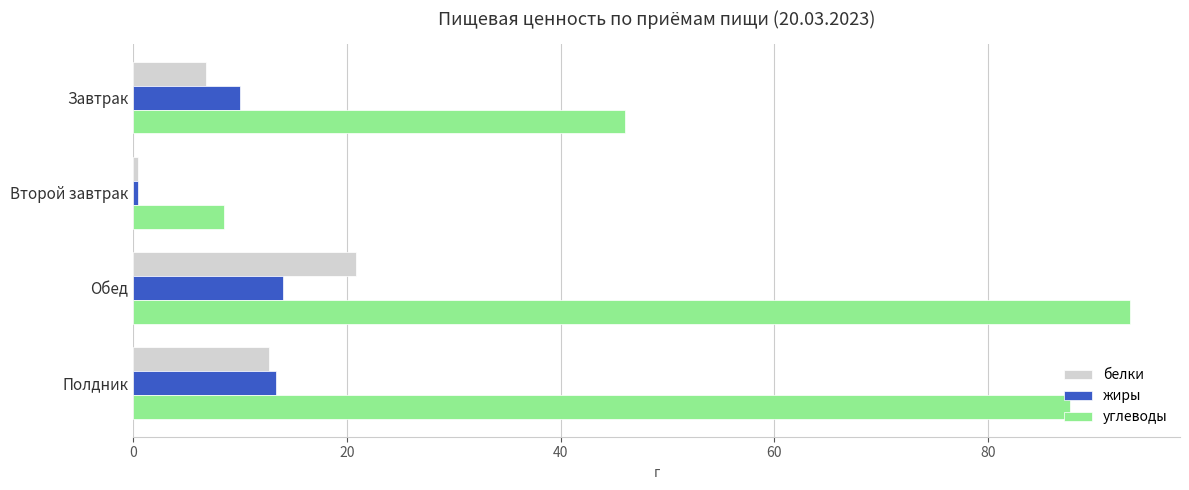

Where is углеводы nearest to the value 50?

Завтрак